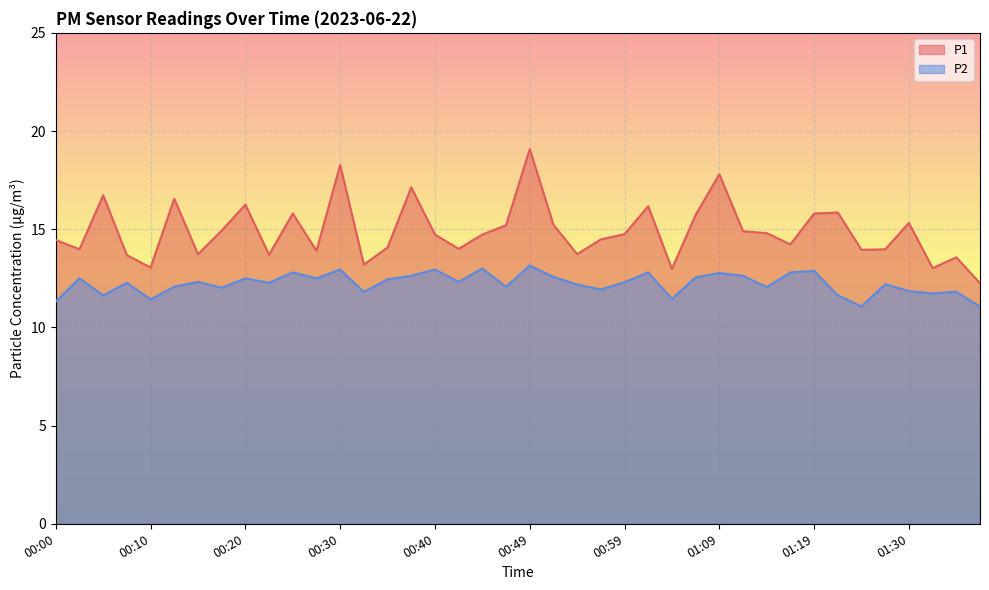

What is the maximum value shown in the chart?

19.1